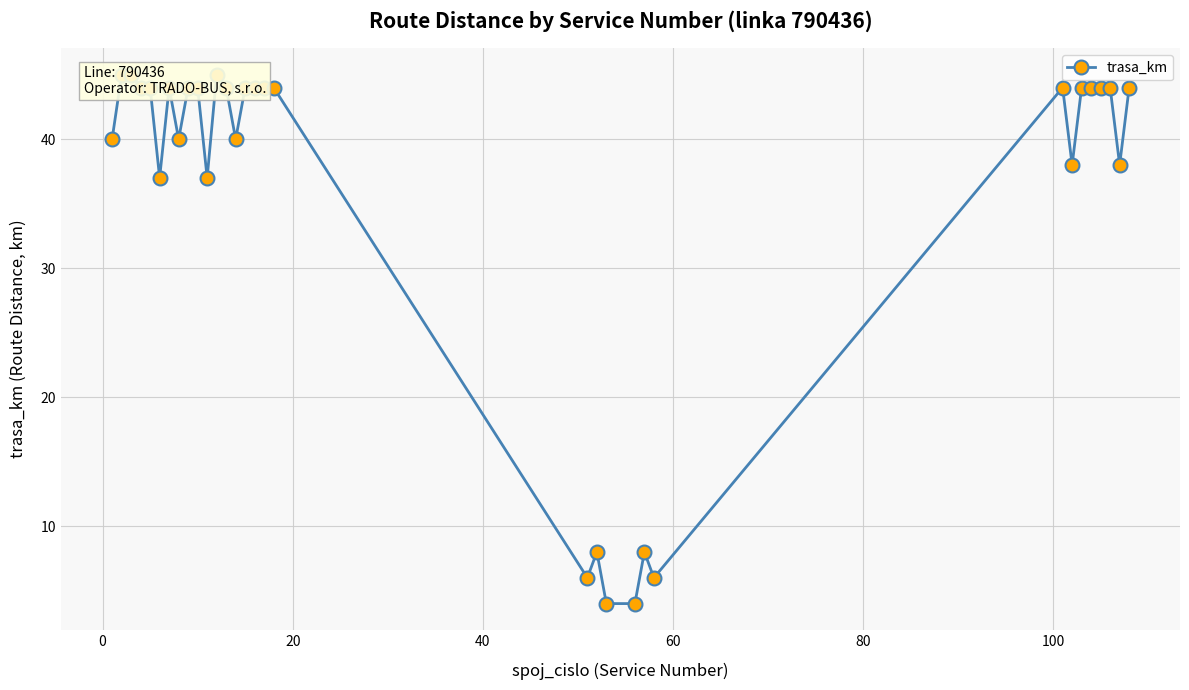

How many interior local valleys (lower than both neighbors) does the data have?

8